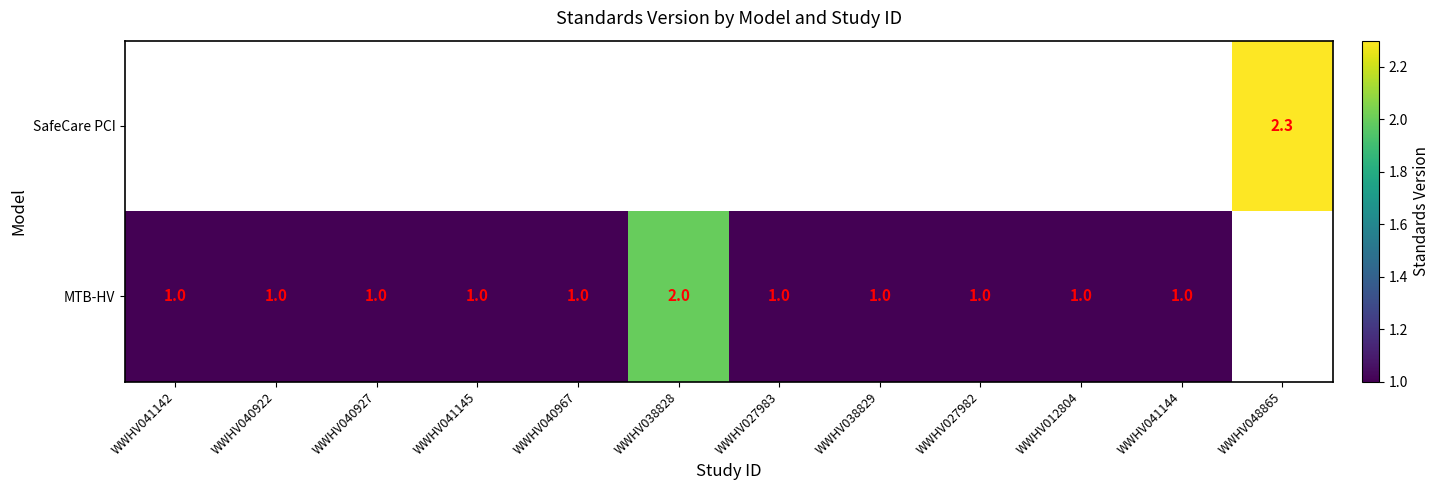

What is the sum of the MTB-HV values at WWHV040927 and WWHV040967?

2.0